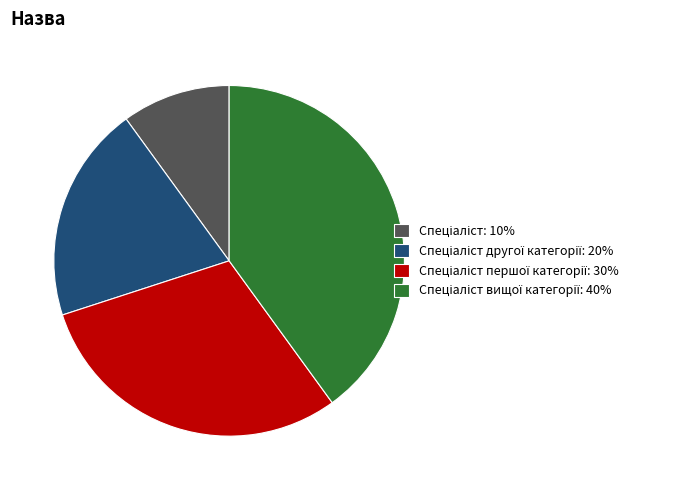

Is there a majority slice in this chart?

No